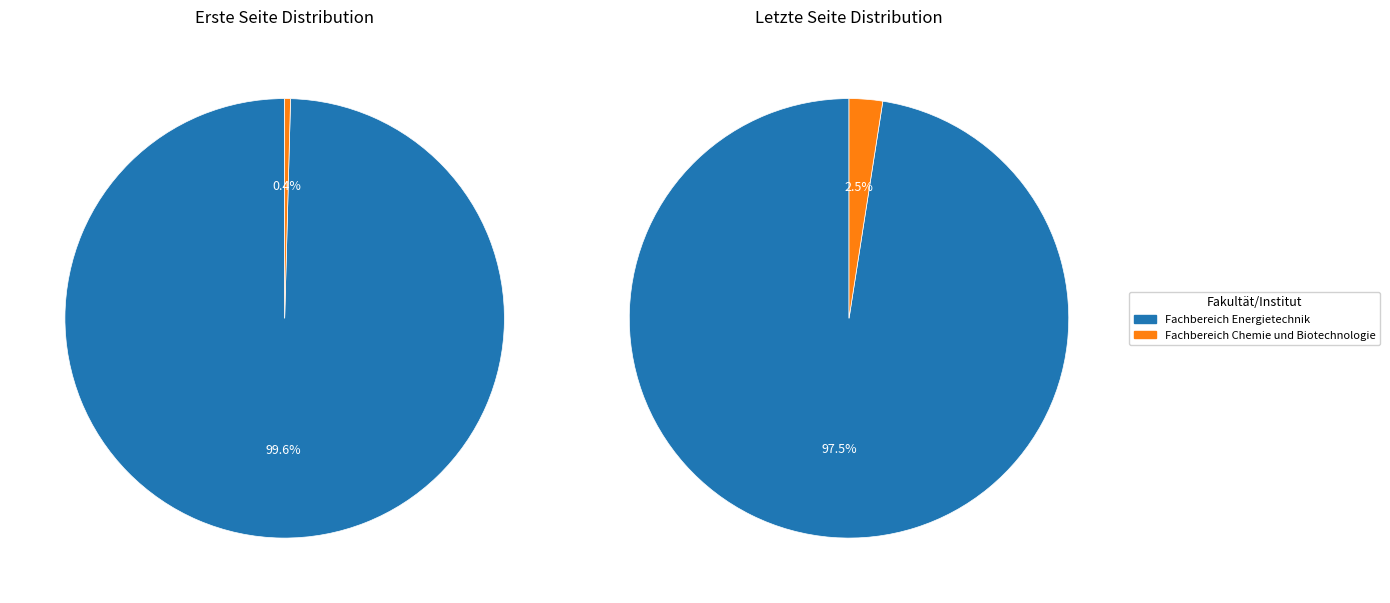

Count the number of slices in the pie.

2